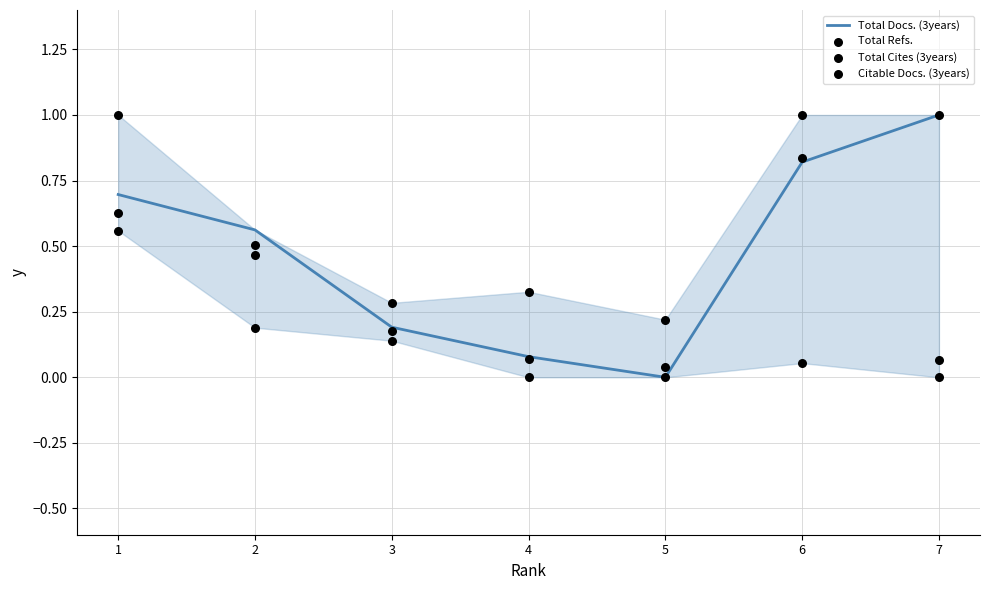

Which series has the largest total across all categories?

Total Docs. (3years)